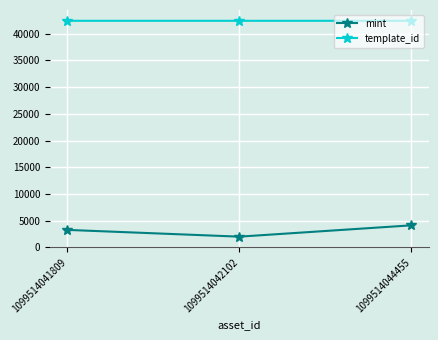

The template_id series shows 42421 at 1099514042102. True or false?

True